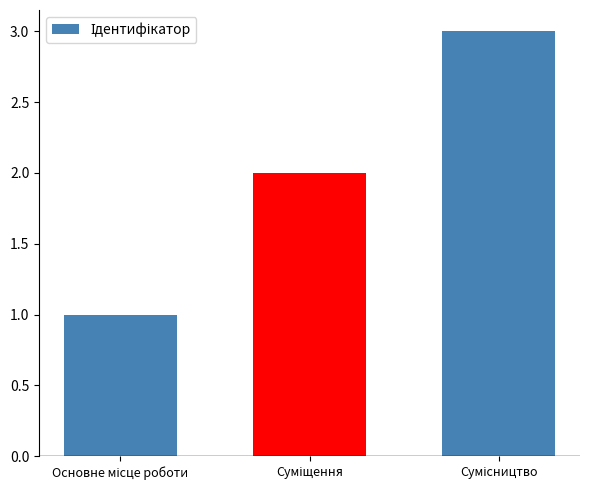

What is the smallest value displayed?

1